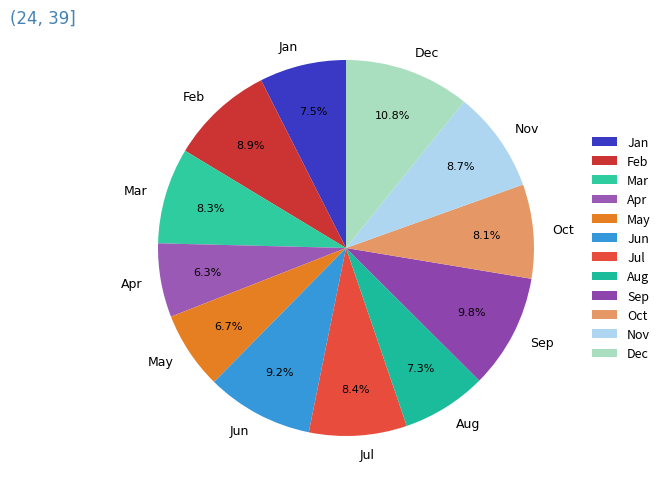

To the nearest percent, what is the average slice percentage?

8%